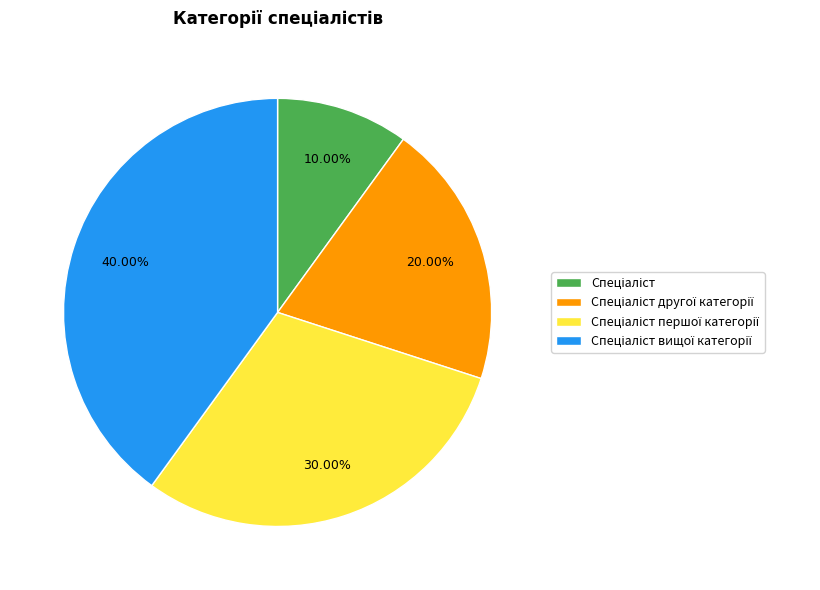

How many slices are in this pie chart?

4